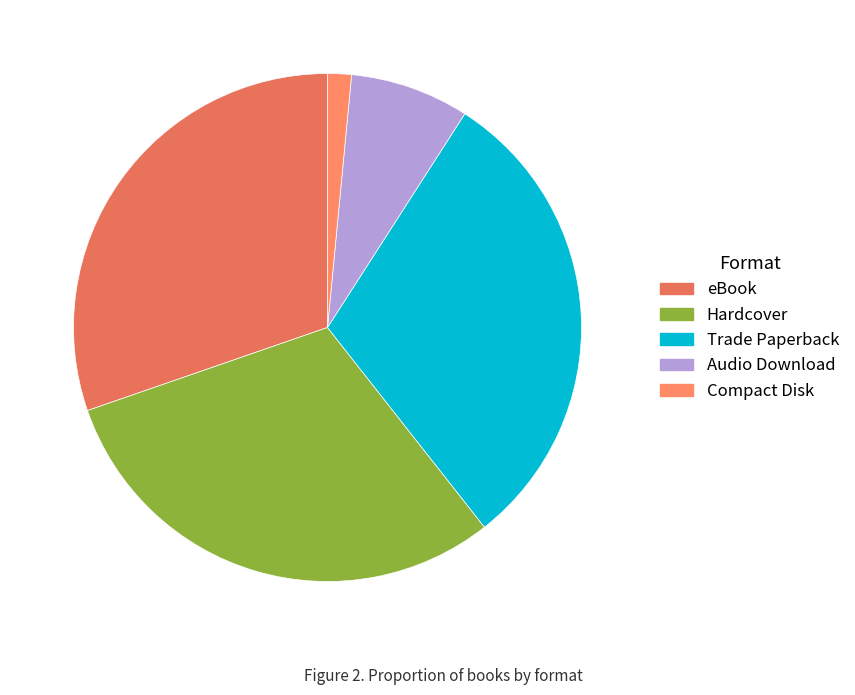

What is the smallest slice in the pie chart?

Compact Disk